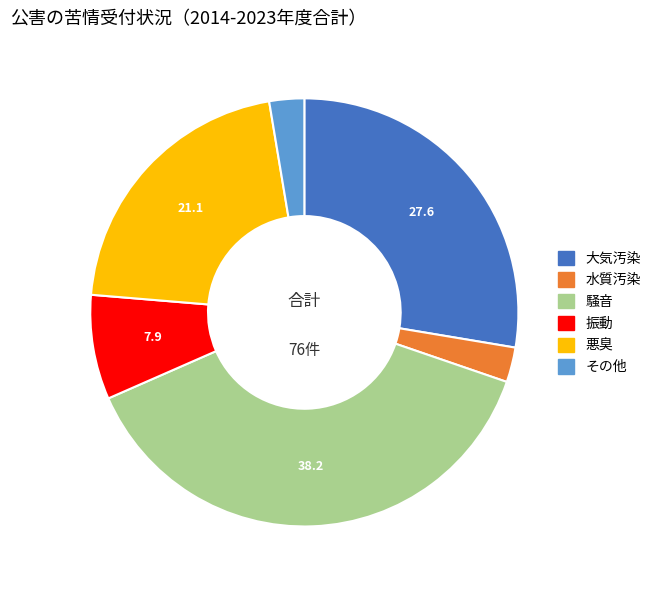

The 悪臭 slice represents 28% of the pie. True or false?

False